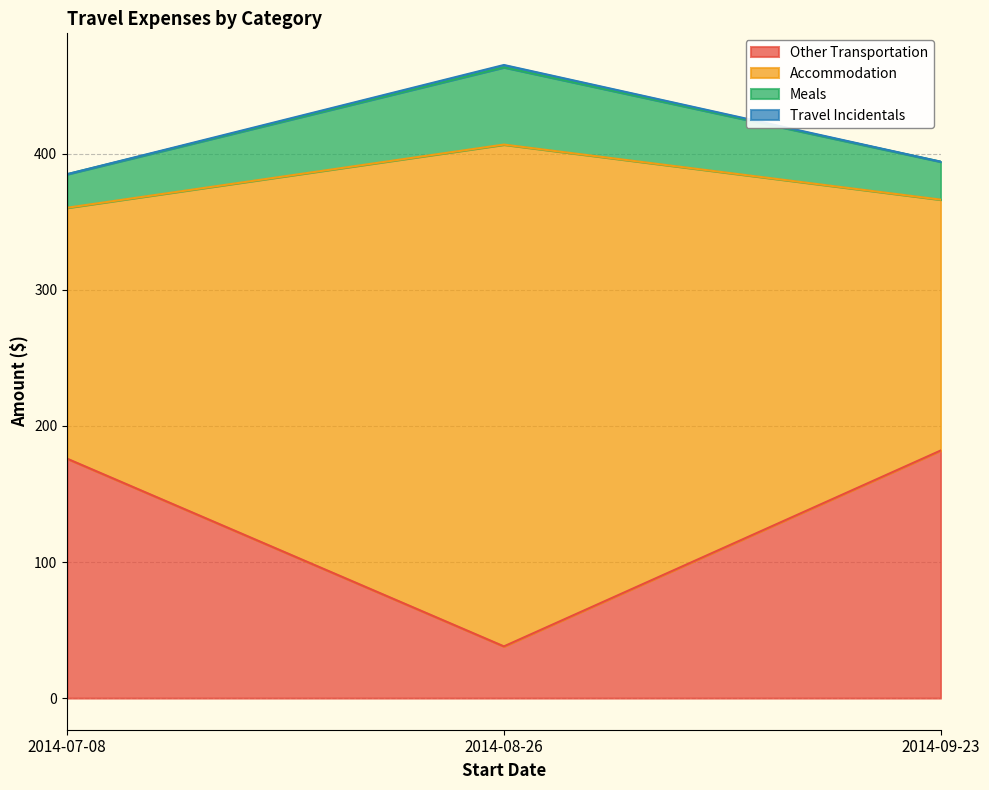

Where does the Meals series first go above 394?

2014-08-26